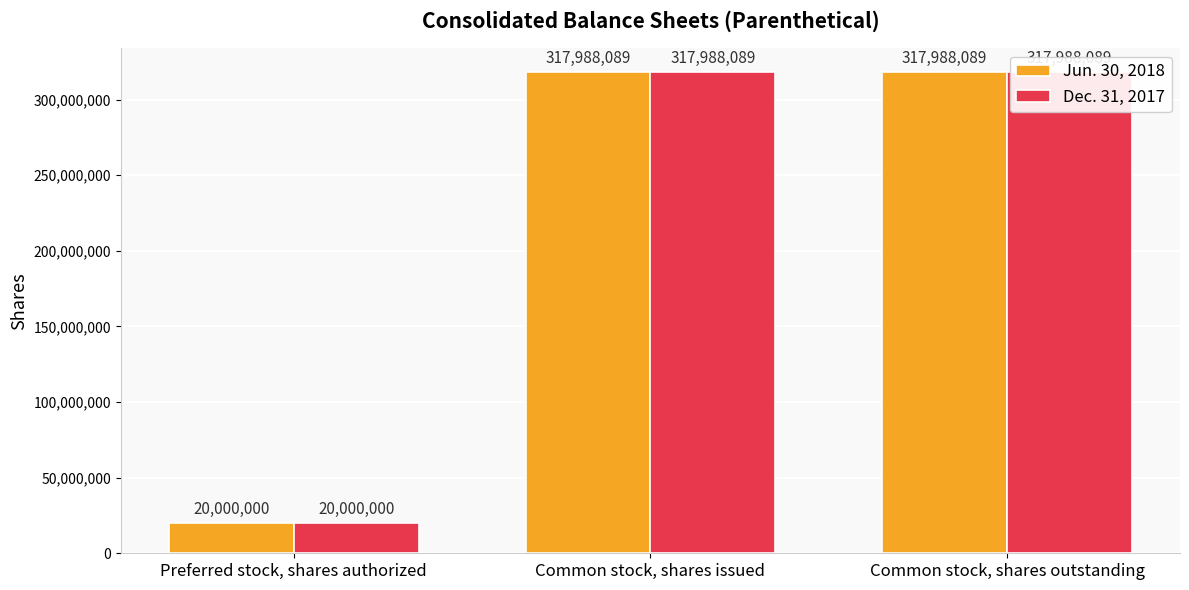

Which label corresponds to the smallest value in the chart?

Preferred stock, shares authorized